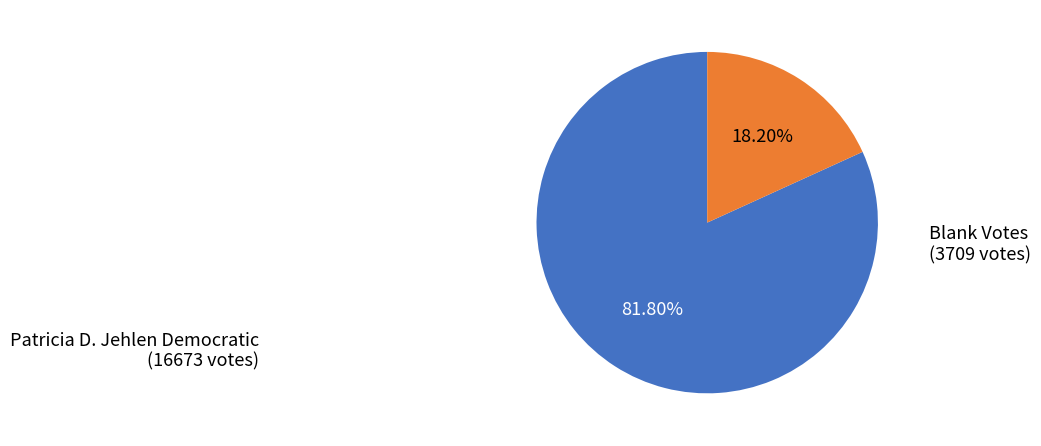

Is there any slice that represents more than half of the pie?

Yes